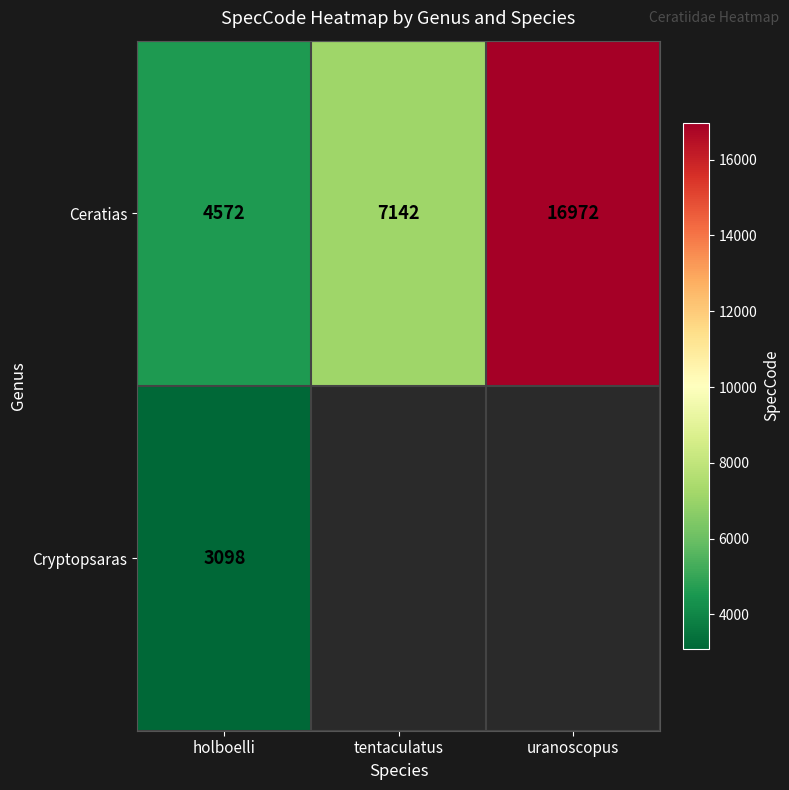

How many data points does each series have?

3